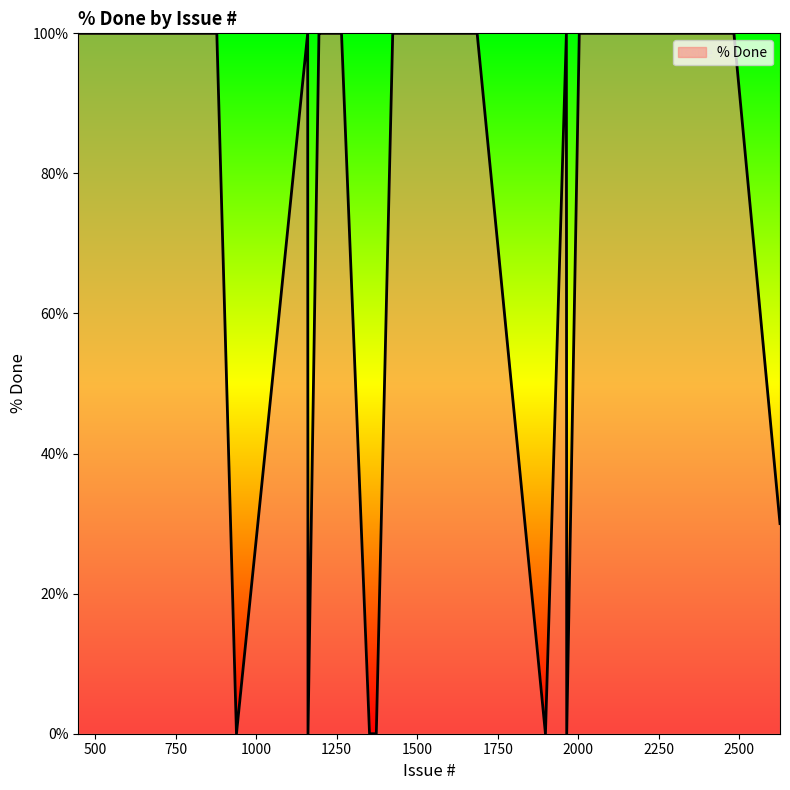

What is the maximum value shown in the chart?

100